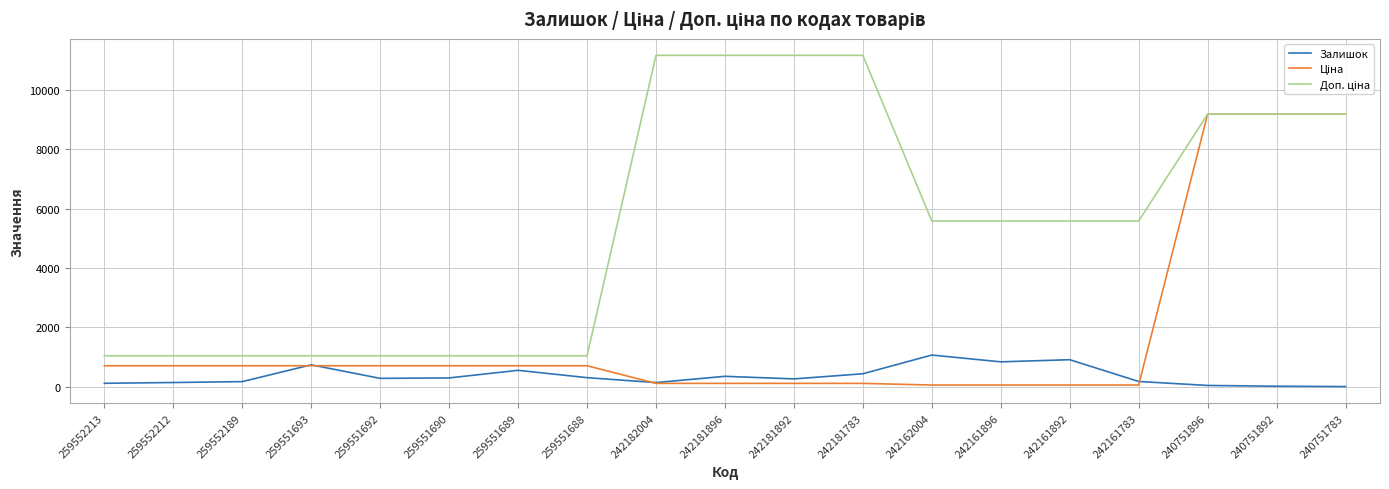

What is the greatest value displayed?

11169.0